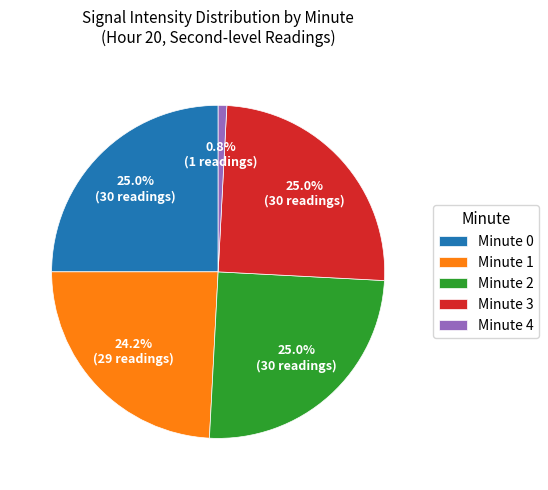

Which category has the smallest portion of the pie?

Minute 4